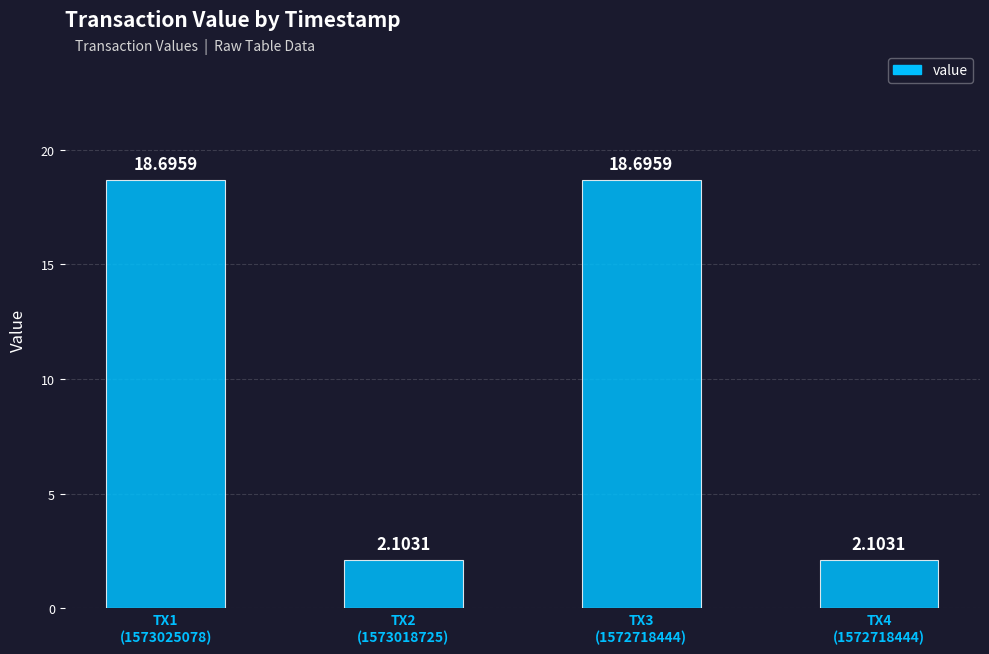

What is the ratio of the value at TX2
(1573018725) to the value at TX3
(1572718444)?

0.1